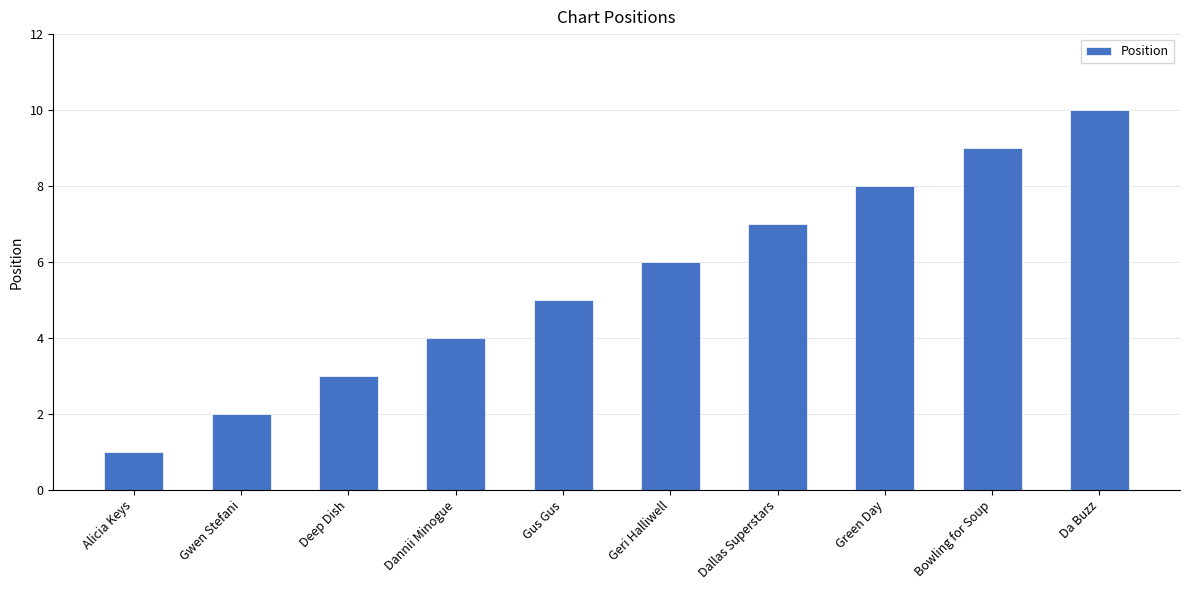

What position from the right is Deep Dish?

8